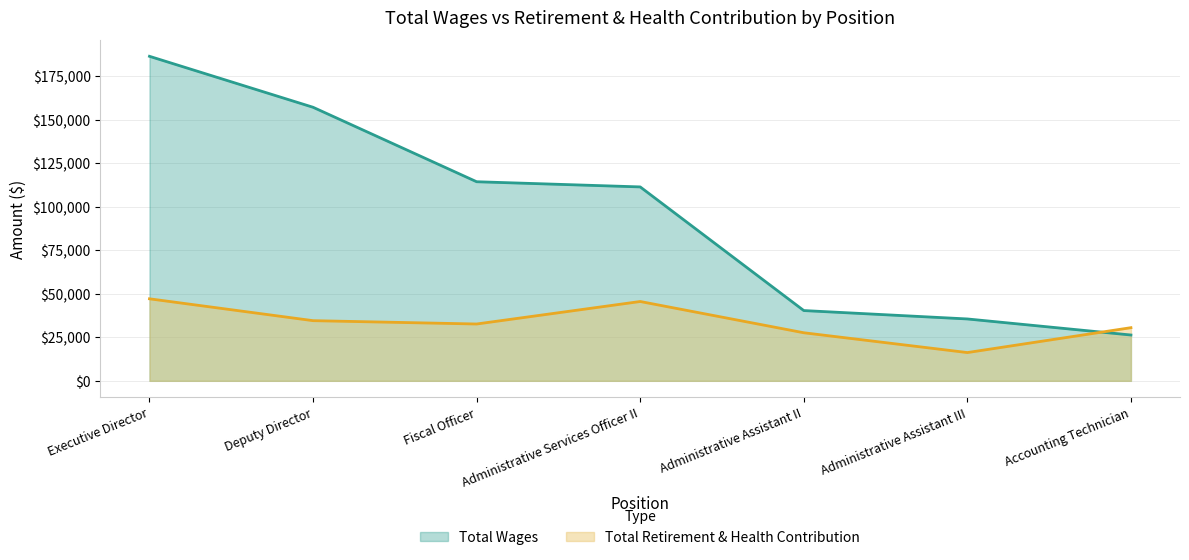

What is the sum of all Total Retirement & Health Contribution values?

234343